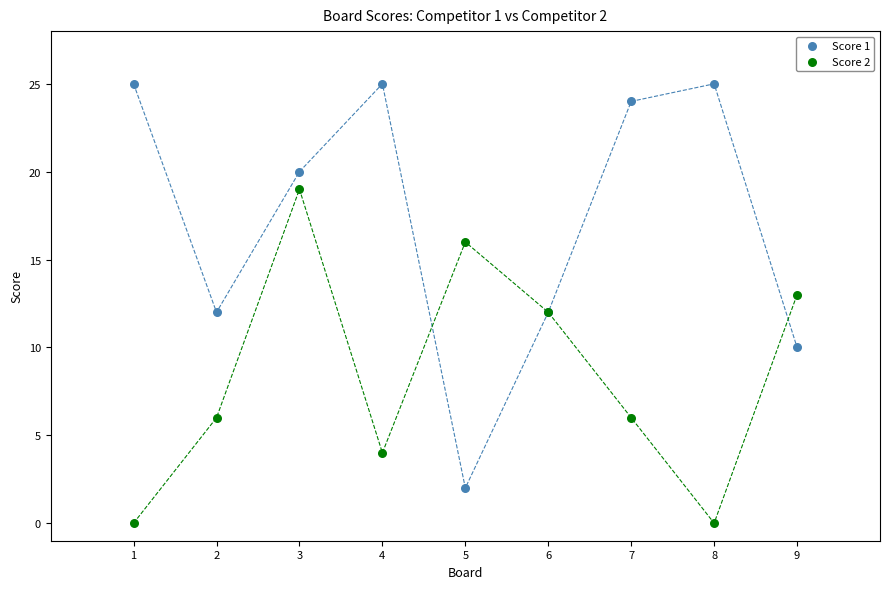

Which series reaches the maximum Y coordinate?

Score 1